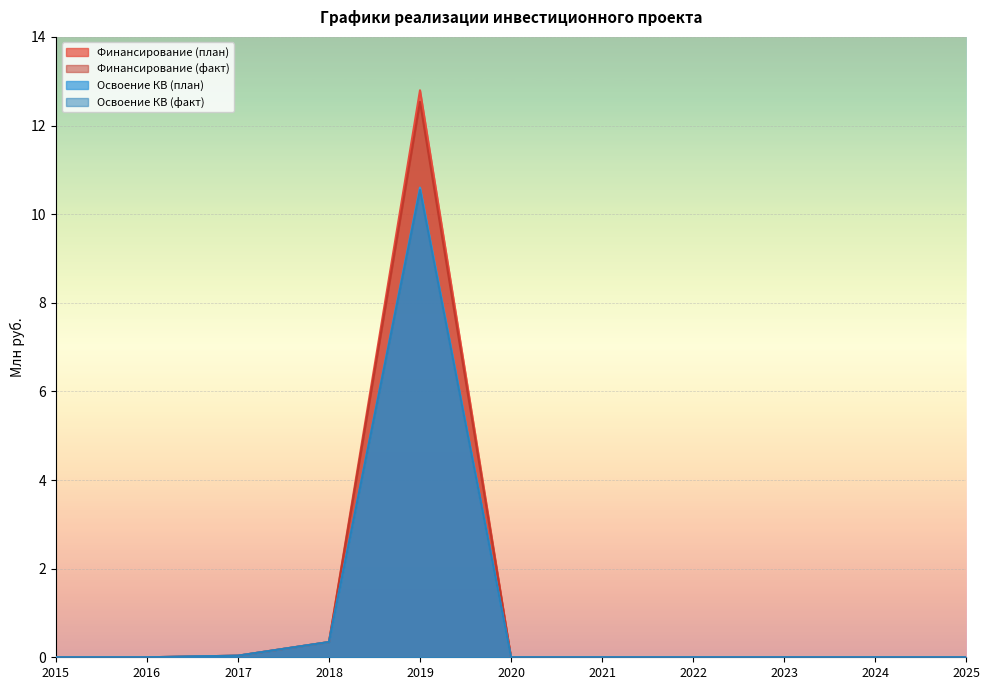

Reading right to left, transcribe all the data shown in this chart.

Финансирование (план): 2025=0.0	2024=0.0	2023=0.0	2022=0.0	2021=0.0	2020=0.0	2019=12.8	2018=0.3	2017=0.0	2016=0.0	2015=0.0
Финансирование (факт): 2025=0.0	2024=0.0	2023=0.0	2022=0.0	2021=0.0	2020=0.0	2019=12.5	2018=0.3	2017=0.0	2016=0.0	2015=0.0
Освоение КВ (план): 2025=0.0	2024=0.0	2023=0.0	2022=0.0	2021=0.0	2020=0.0	2019=10.6	2018=0.3	2017=0.0	2016=0.0	2015=0.0
Освоение КВ (факт): 2025=0.0	2024=0.0	2023=0.0	2022=0.0	2021=0.0	2020=0.0	2019=10.5	2018=0.3	2017=0.0	2016=0.0	2015=0.0